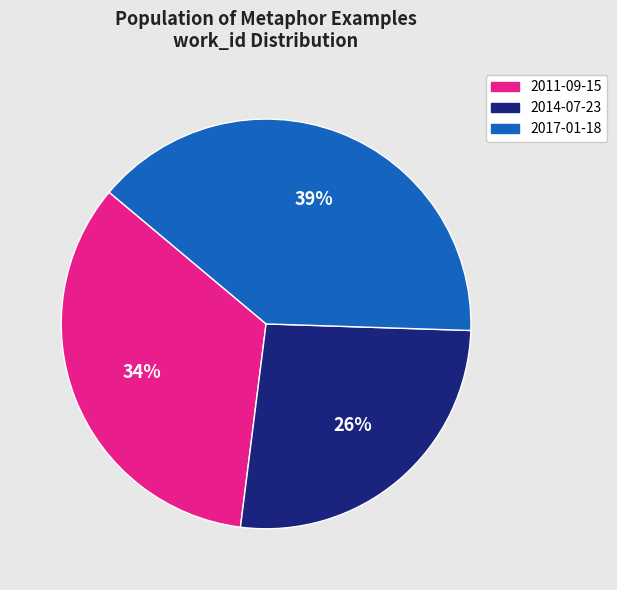

Is it true that 2017-01-18 is 39% of the pie?

True